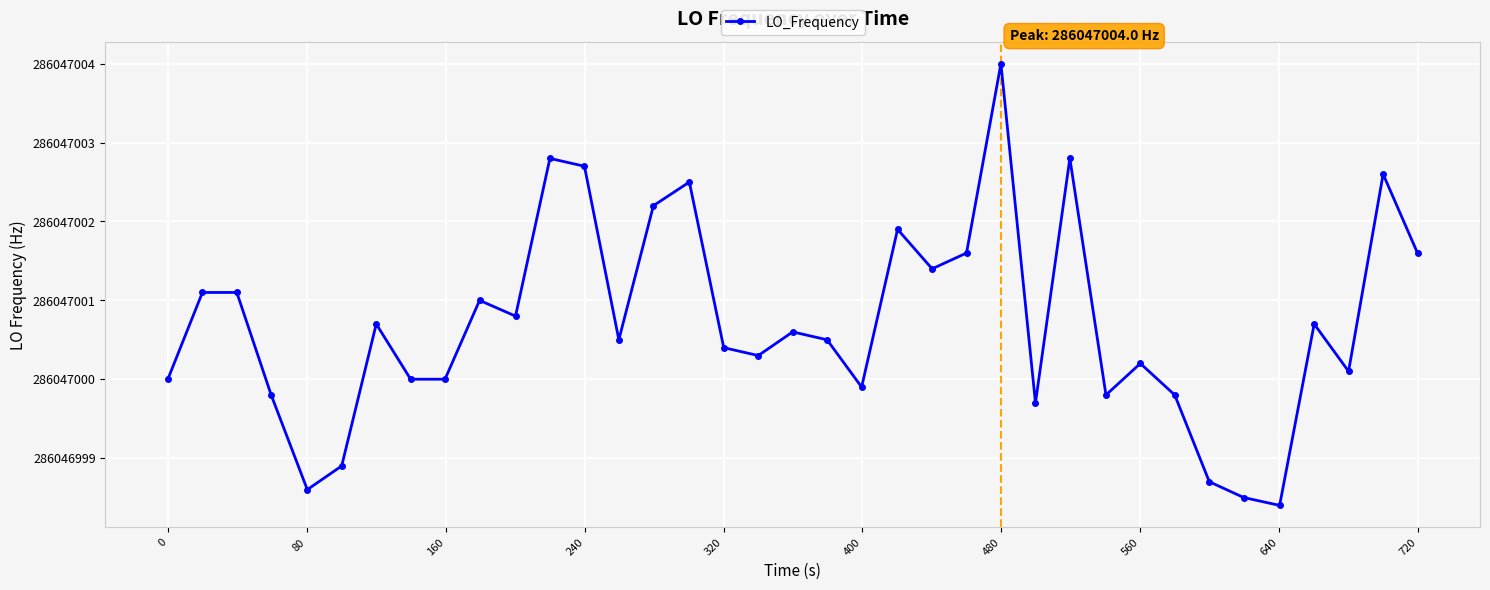

Is this an area chart (filled region under the line)?

No